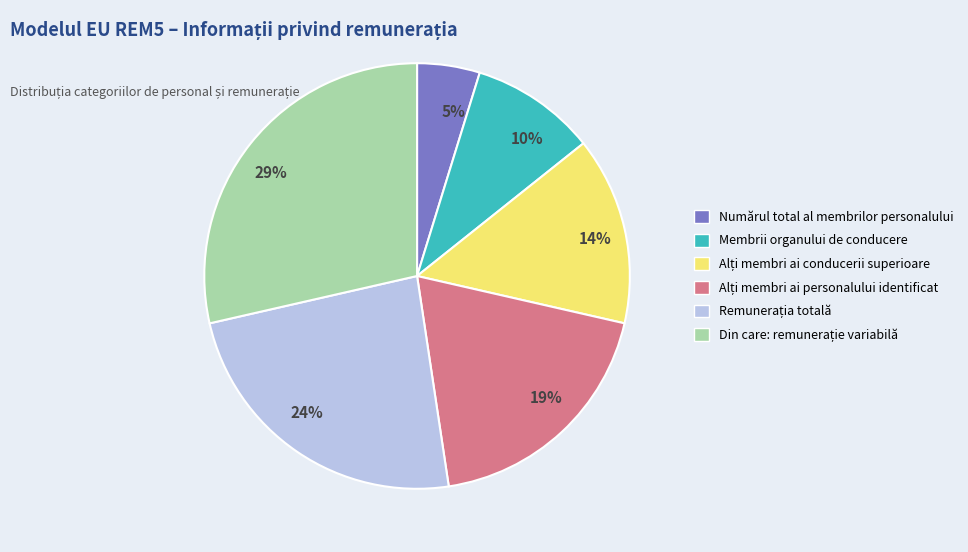

To the nearest percent, what is the difference between the largest and smallest slice percentages?

24%